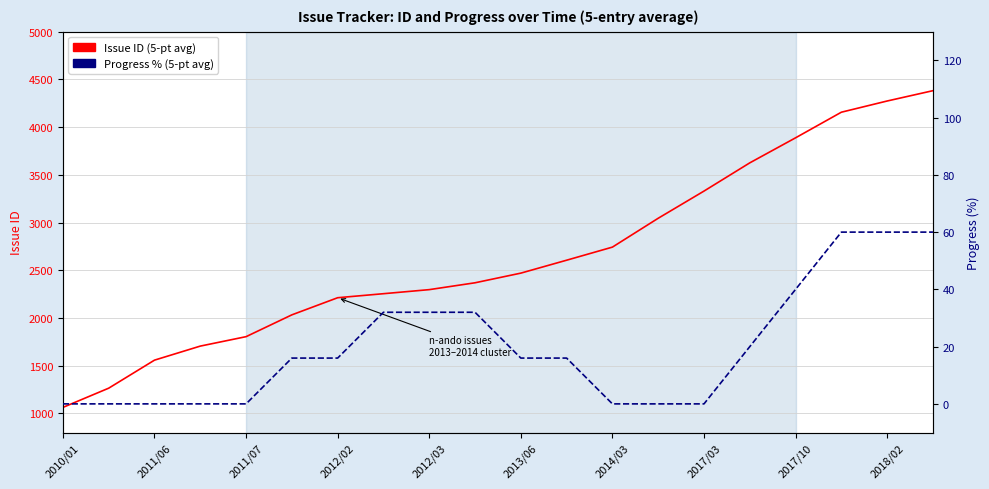

Count the number of categories in the chart.

20